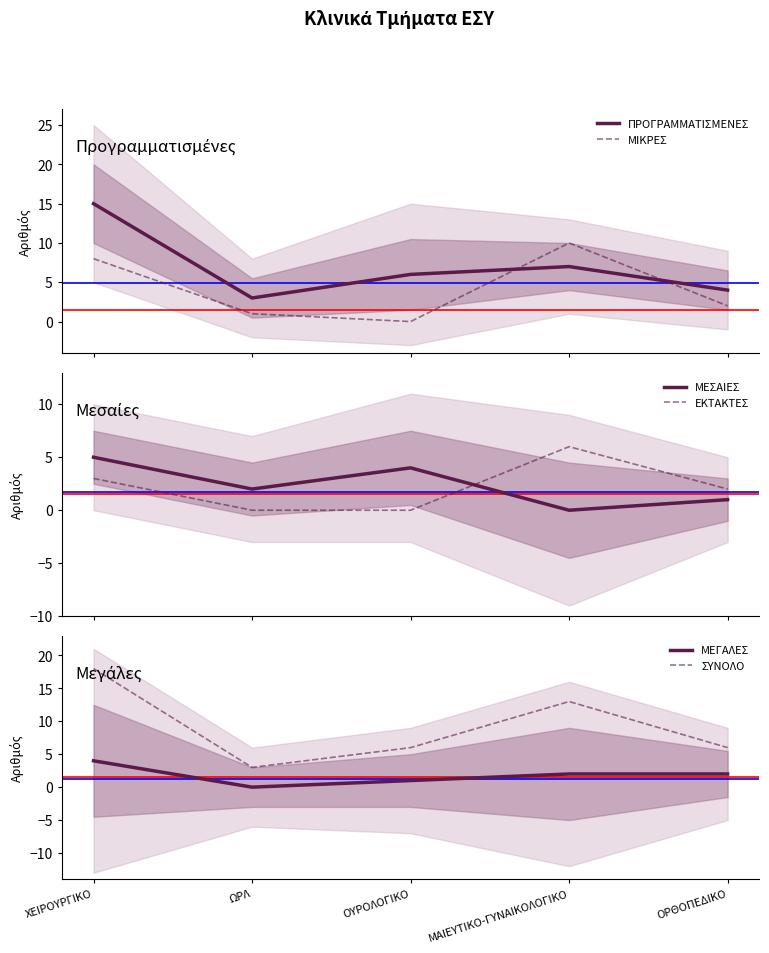

The ΜΙΚΡΕΣ series shows 1 at ΩΡΛ. True or false?

True